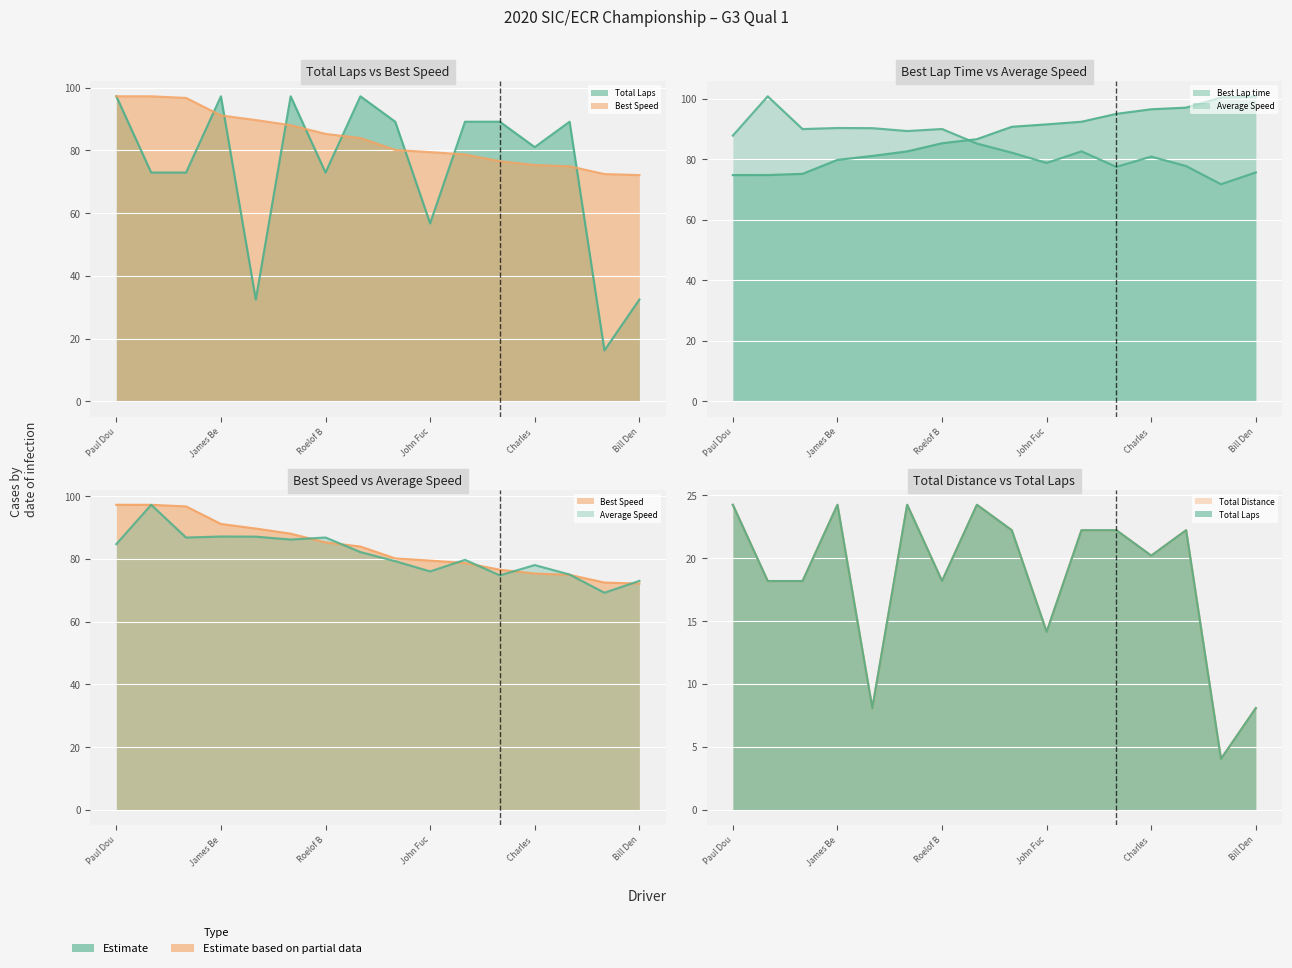

The Average Speed series shows 29.2 at Bill Den. True or false?

False